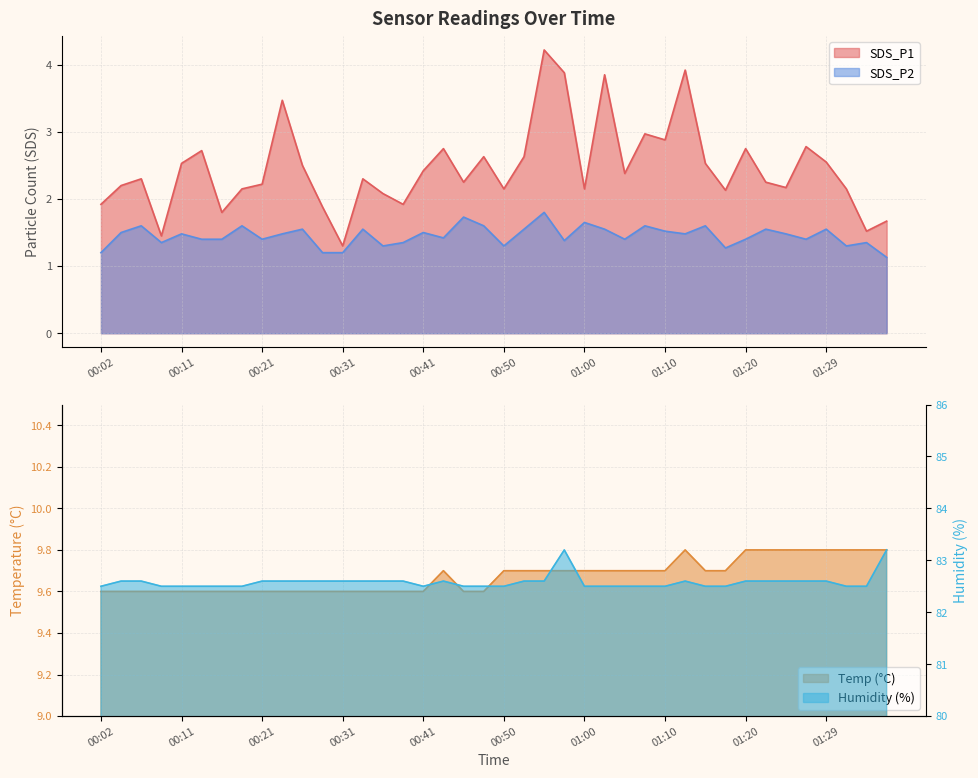

Does the chart display data point markers on the line(s)?

No